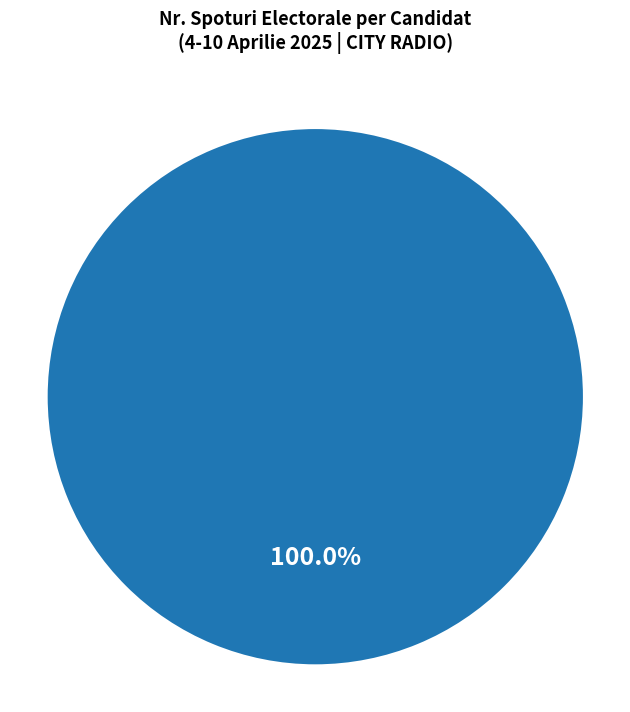

Is there any slice that represents more than half of the pie?

Yes